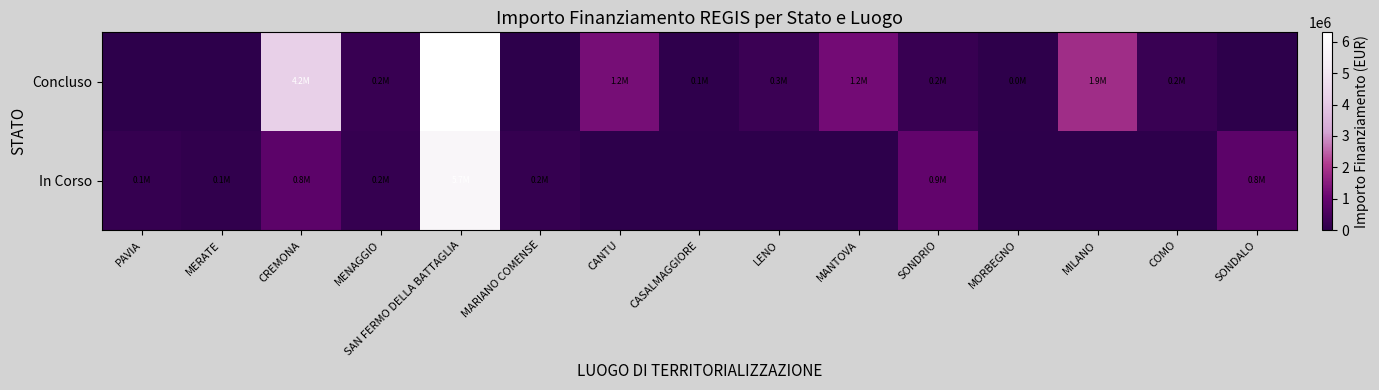

At SONDRIO, list the series in order from smallest to largest.

Concluso, In Corso